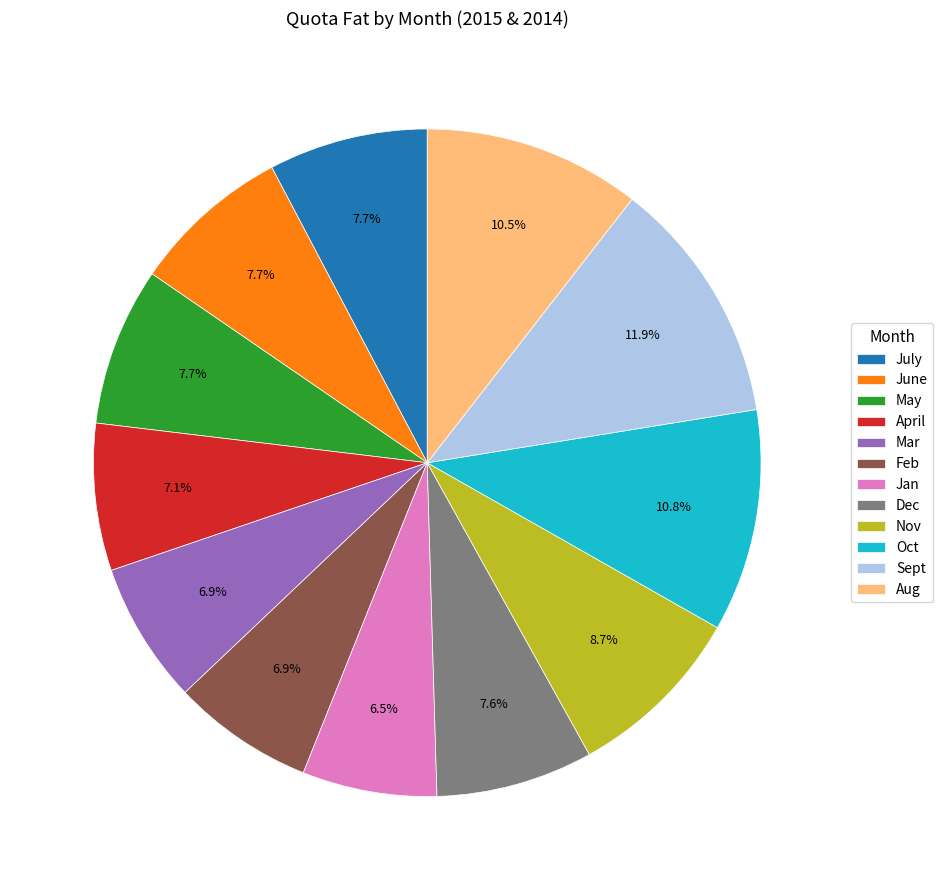

Is April the majority of the pie?

No